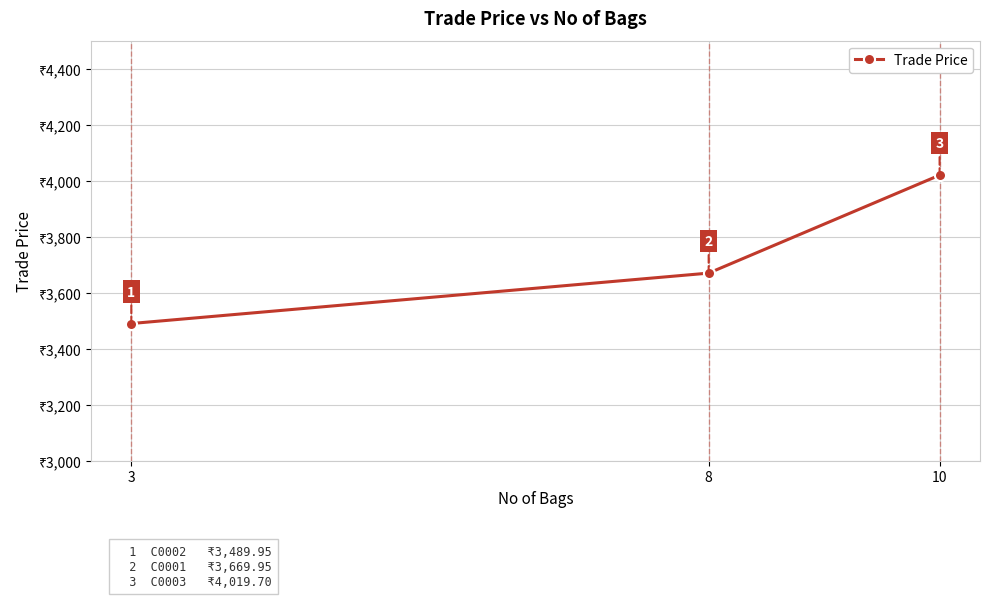

Which label corresponds to the smallest value in the chart?

3